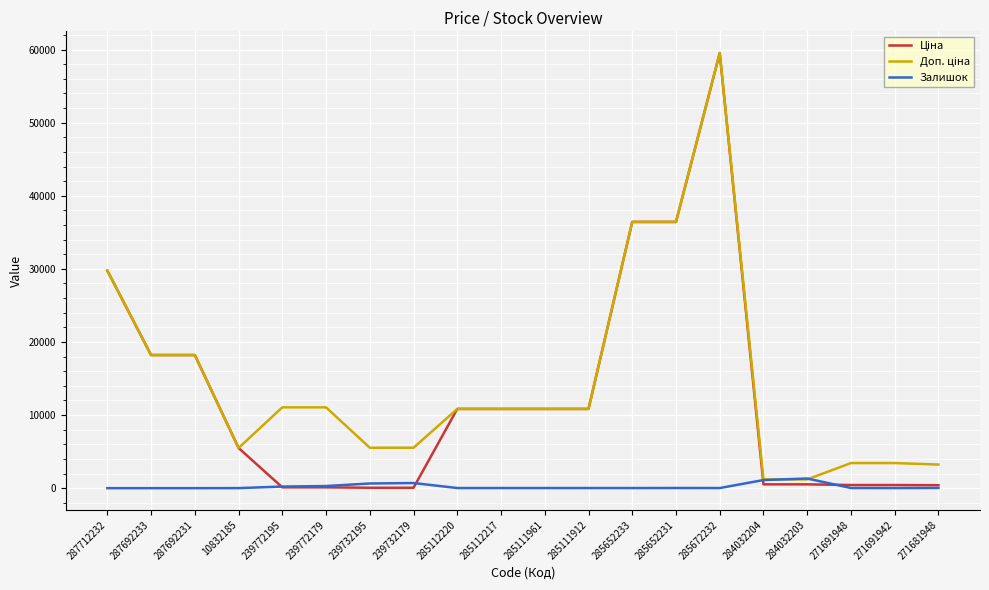

What is the total value across all series at 271681948?

3662.4